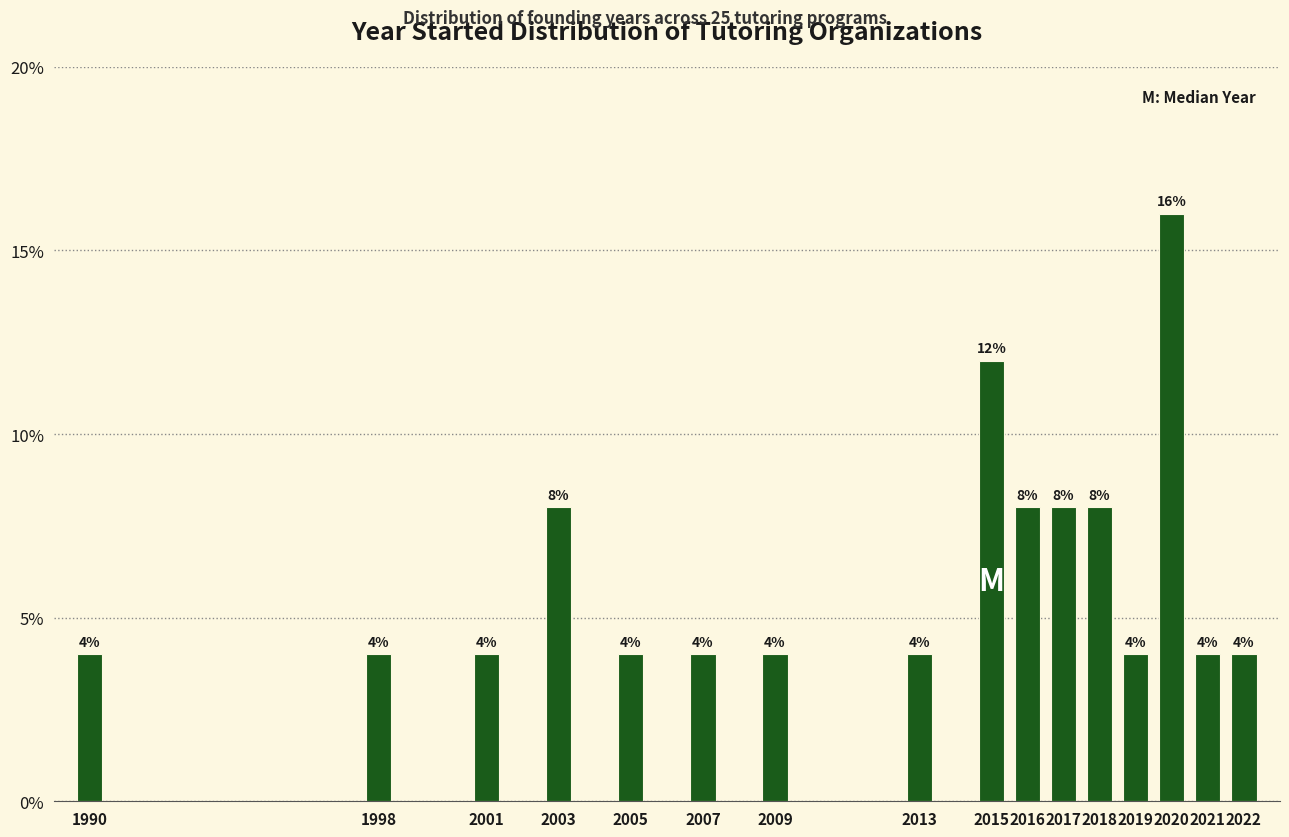

Reading right to left, list all the values displayed in this chart.

4	4	16	4	8	8	8	12	4	4	4	4	8	4	4	4